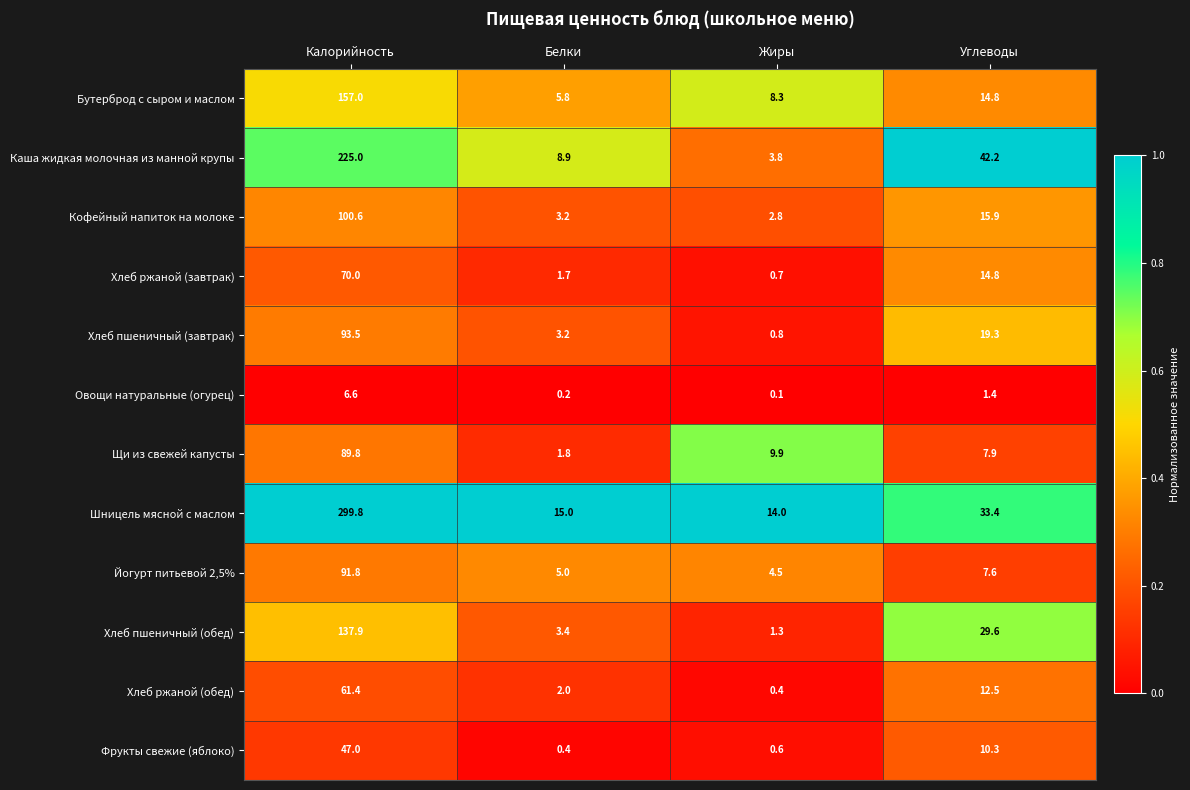

Rank the series by their maximum value, from lowest to highest.

Овощи натуральные (огурец), Фрукты свежие (яблоко), Хлеб ржаной (обед), Хлеб ржаной (завтрак), Щи из свежей капусты, Йогурт питьевой 2,5%, Хлеб пшеничный (завтрак), Кофейный напиток на молоке, Хлеб пшеничный (обед), Бутерброд с сыром и маслом, Каша жидкая молочная из манной крупы, Шницель мясной с маслом